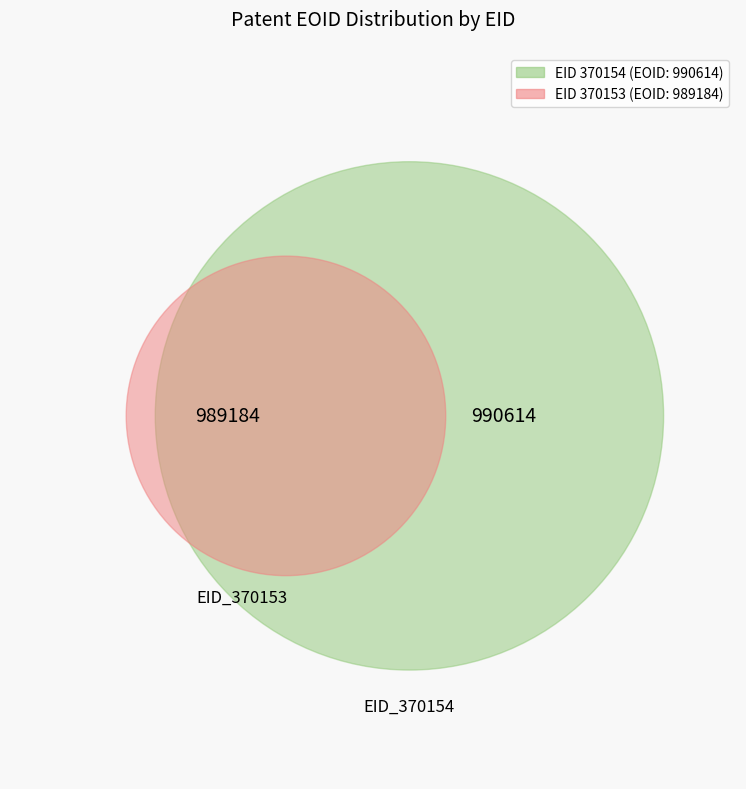

Is there a majority slice in this chart?

Yes